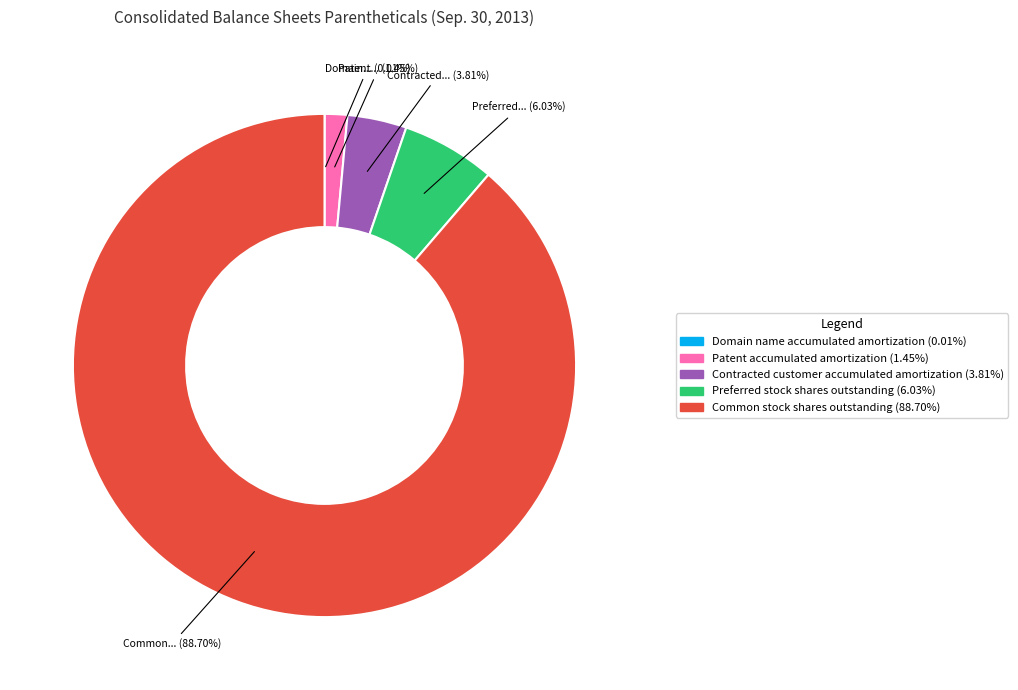

What is the largest slice in the pie chart?

Common stock shares outstanding